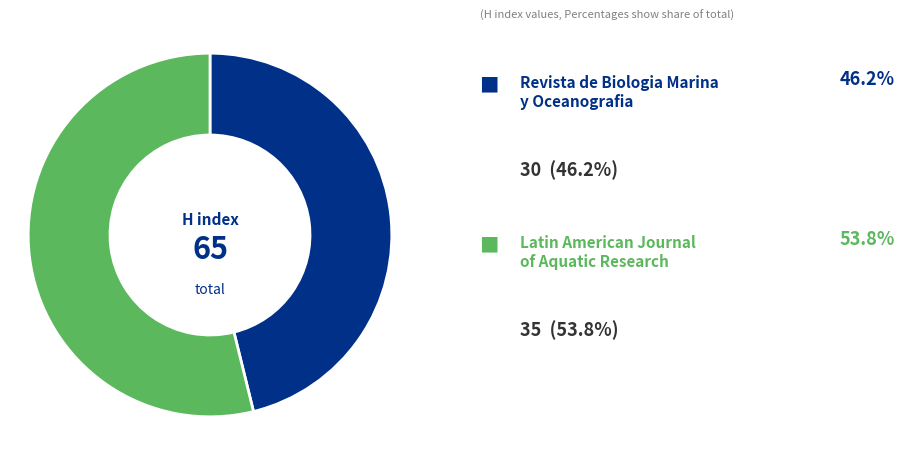

Count the number of slices in the pie.

2